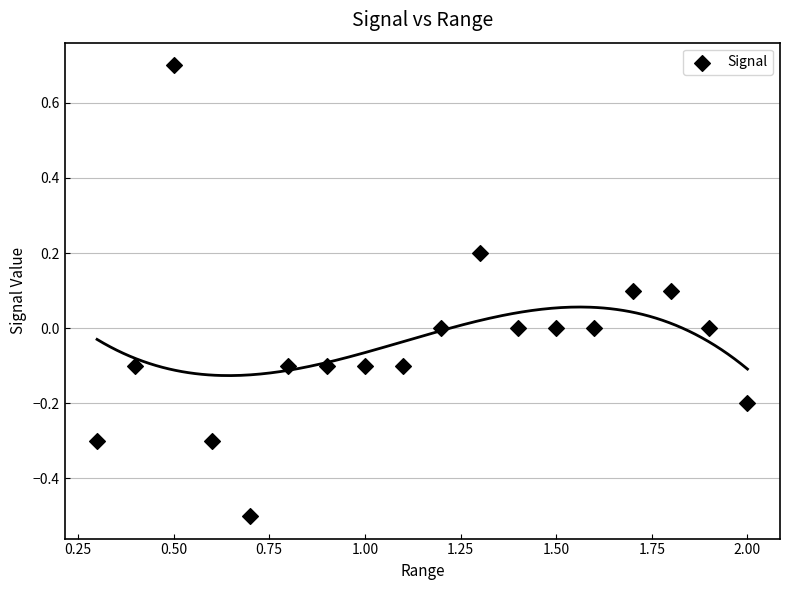

What is the range of X values (max minus min)?

1.7